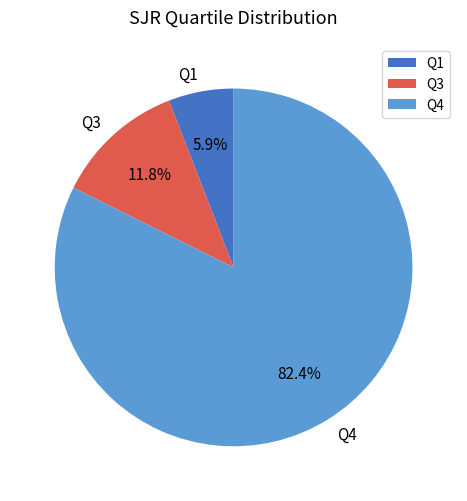

To the nearest percent, what percentage of the pie is Q3?

12%